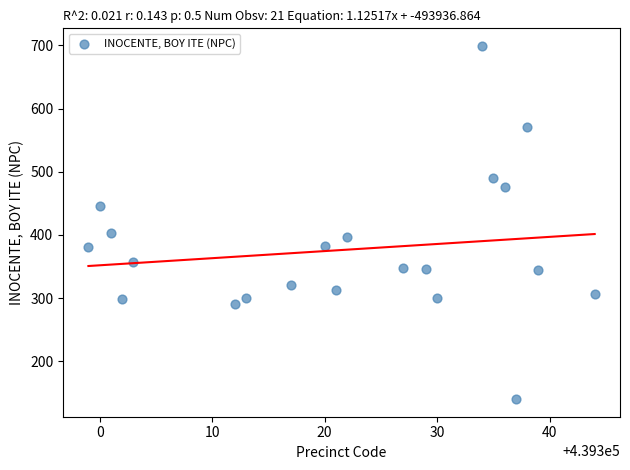

What is the range of Y values (max minus min)?

559